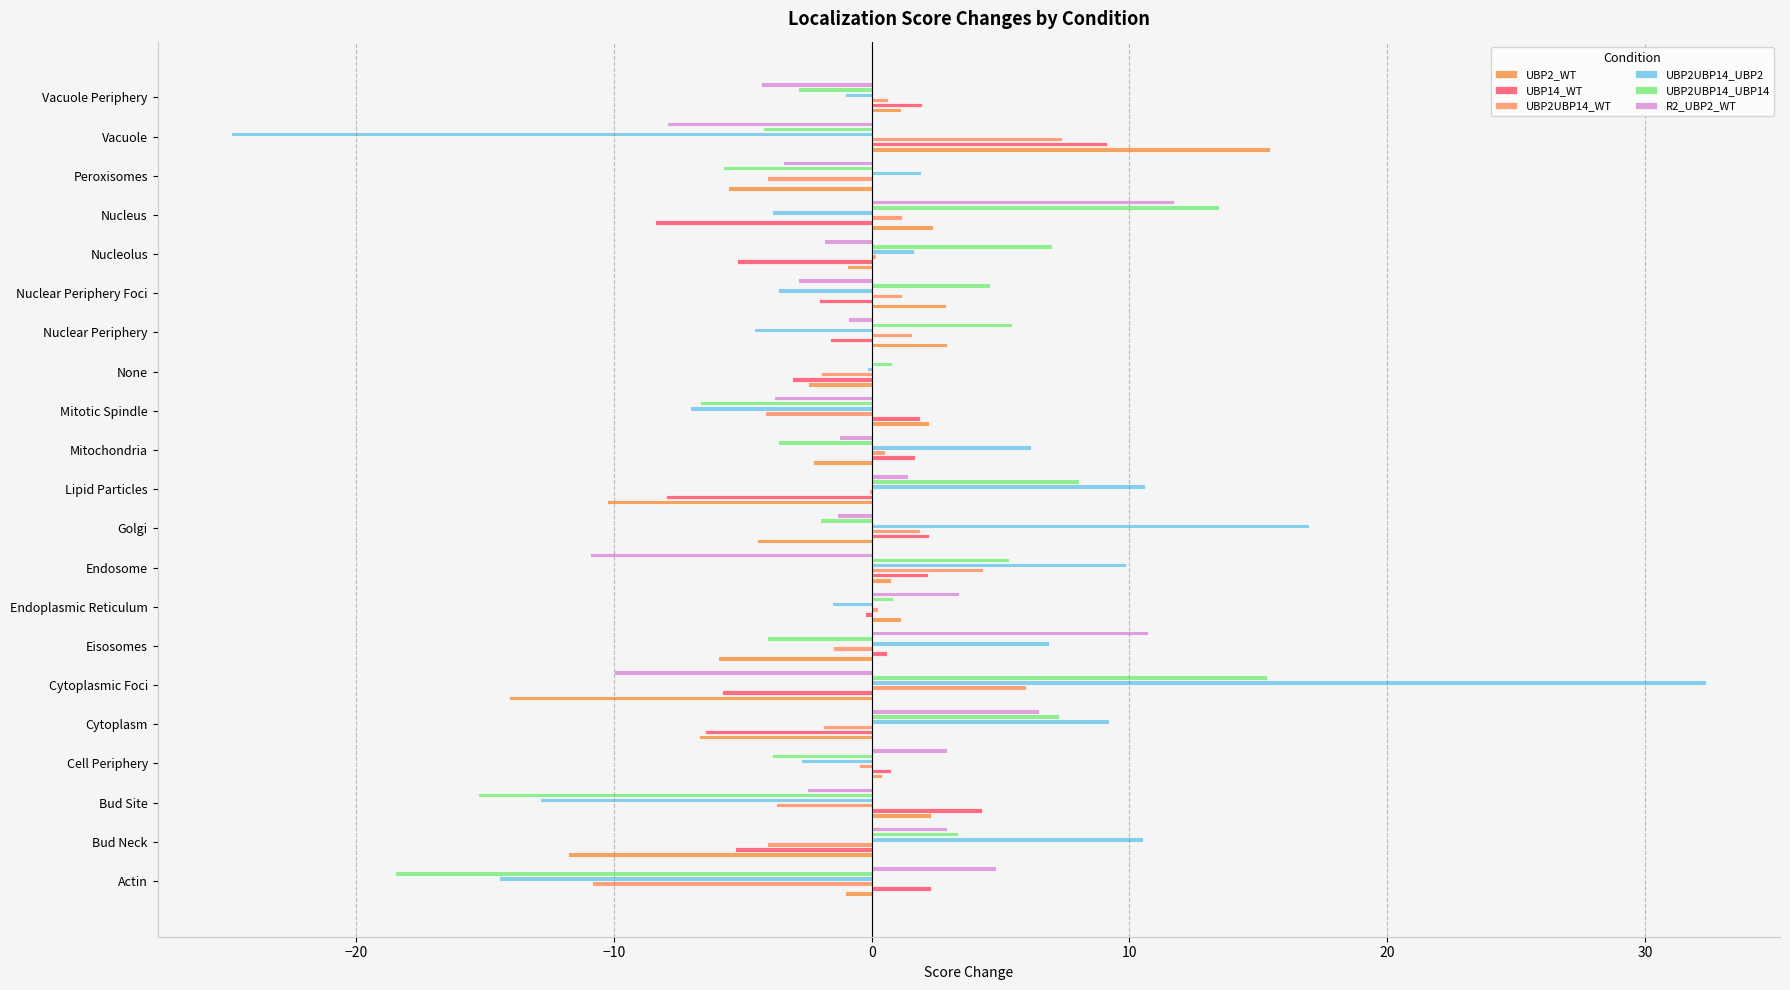

Which series has the largest total across all categories?

UBP2UBP14_UBP2